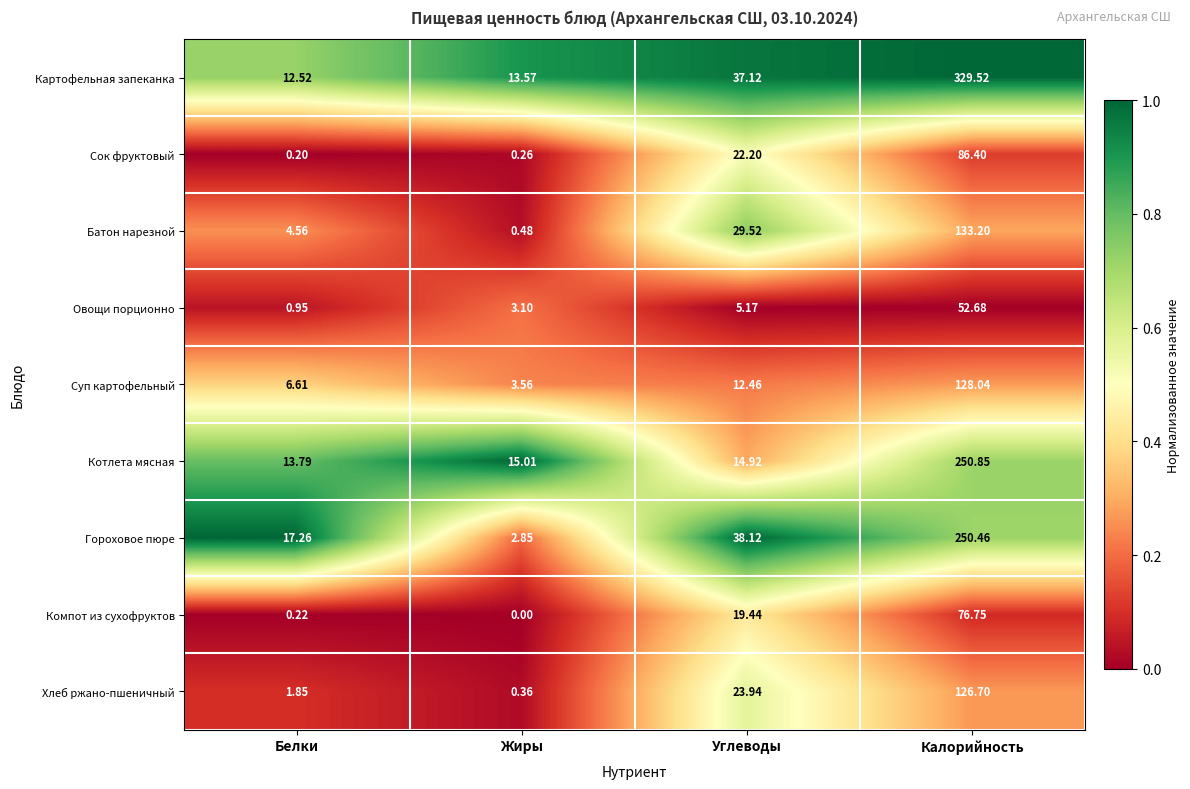

How many categories are shown in the chart?

4